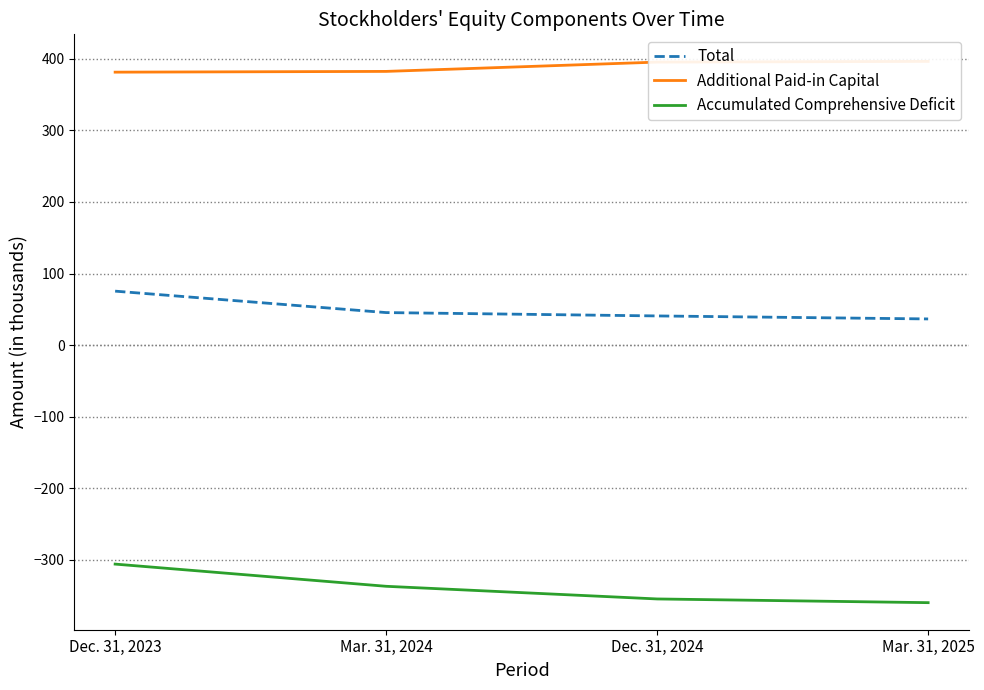

Rank the categories by Accumulated Comprehensive Deficit value from highest to lowest.

Dec. 31, 2023, Mar. 31, 2024, Dec. 31, 2024, Mar. 31, 2025